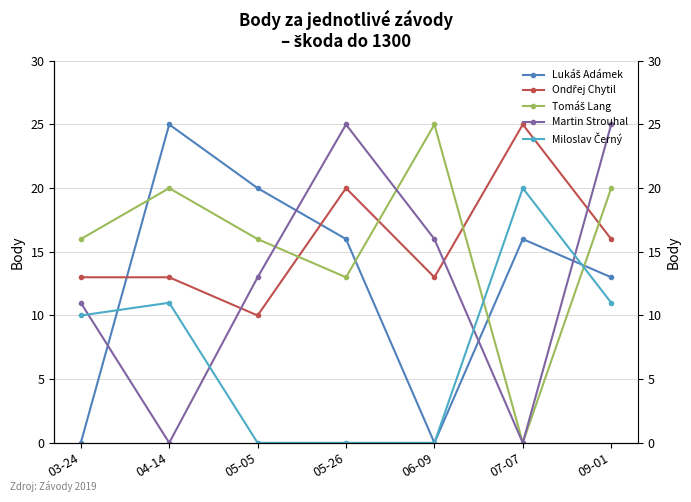

How many intersections are there between Tomáš Lang and Lukáš Adámek?

4